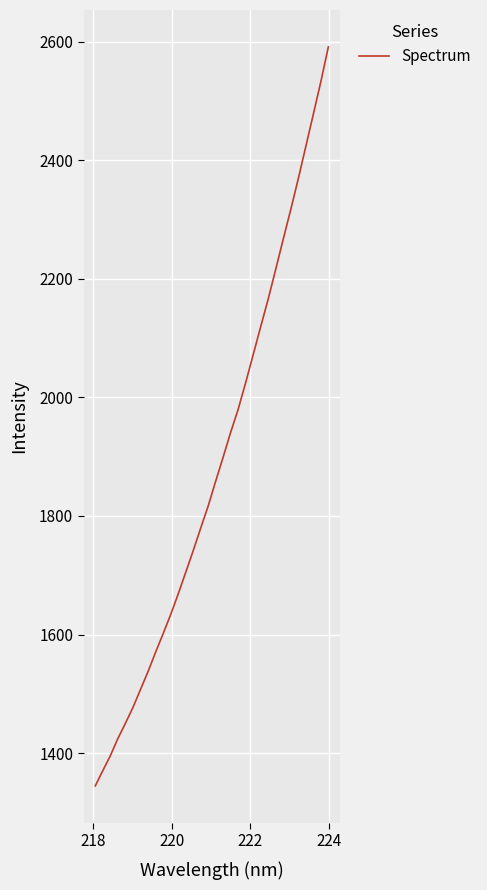

What is the difference between the maximum and minimum values?

1245.9